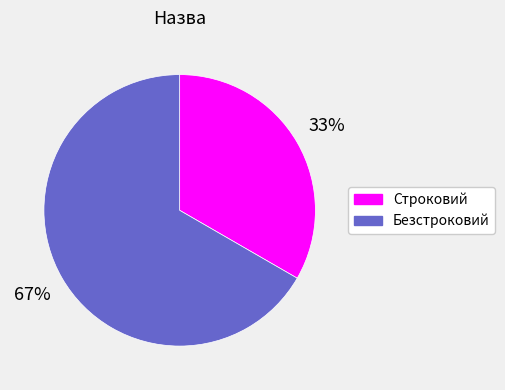

What is the largest slice in the pie chart?

Безстроковий